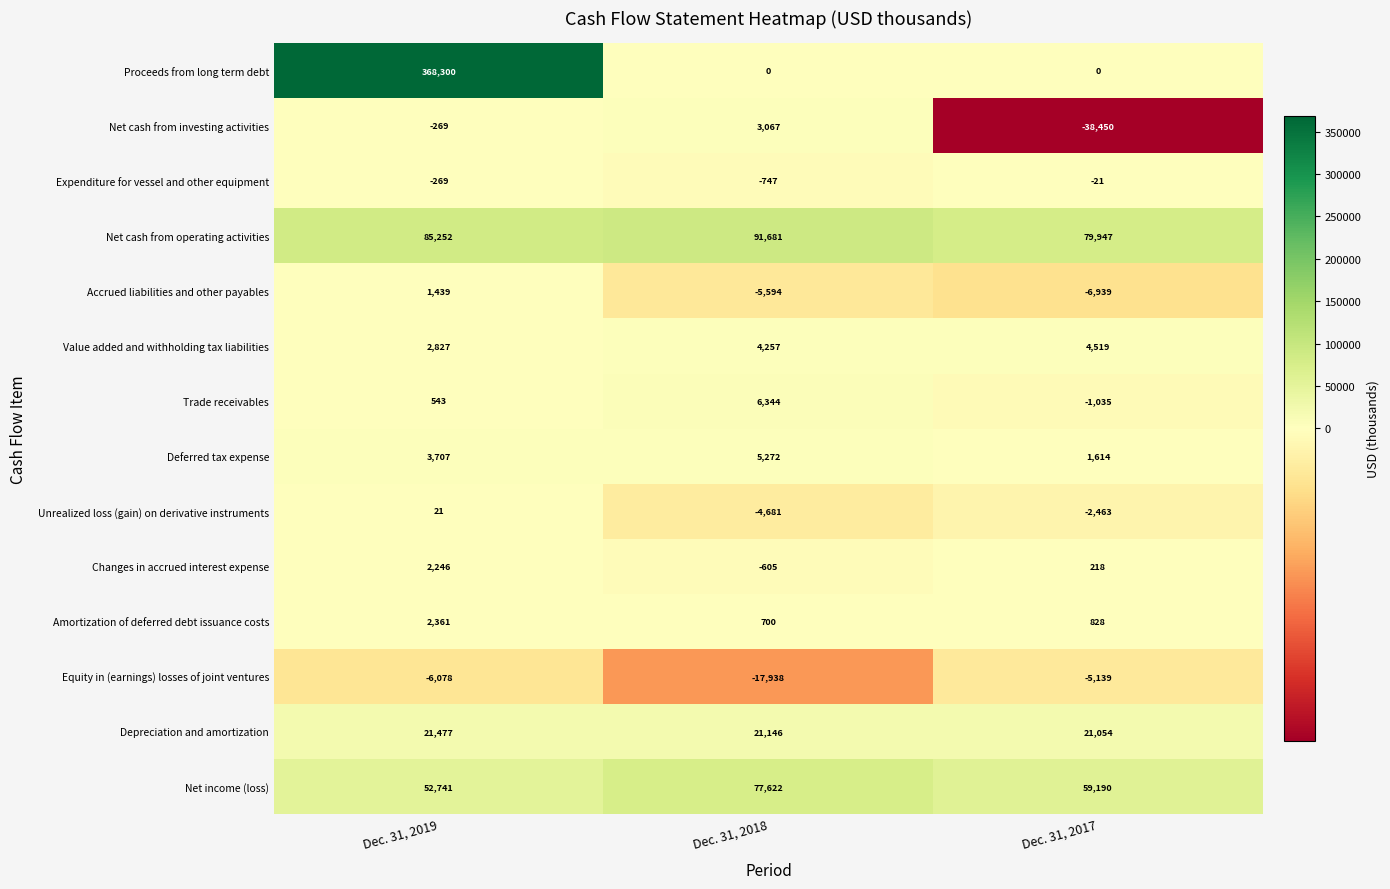

What is the difference between the maximum and minimum values in the Expenditure for vessel and other equipment series?

726